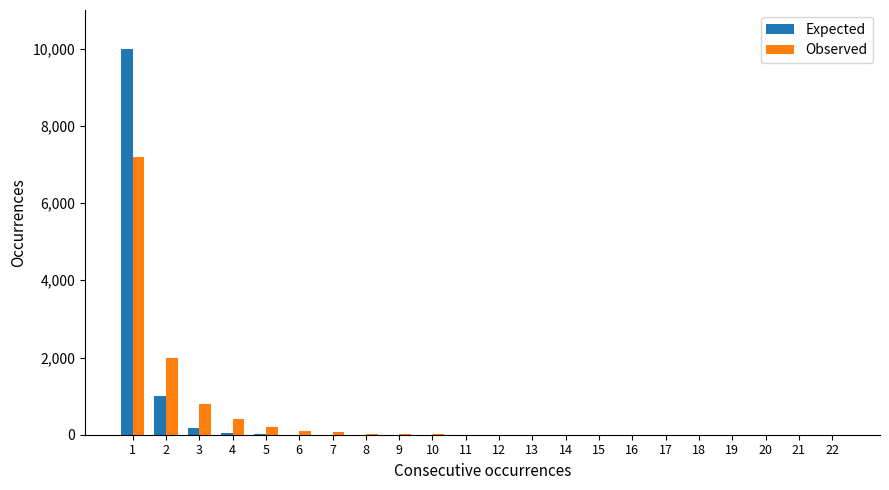

What are all the series names shown in the legend?

Expected, Observed